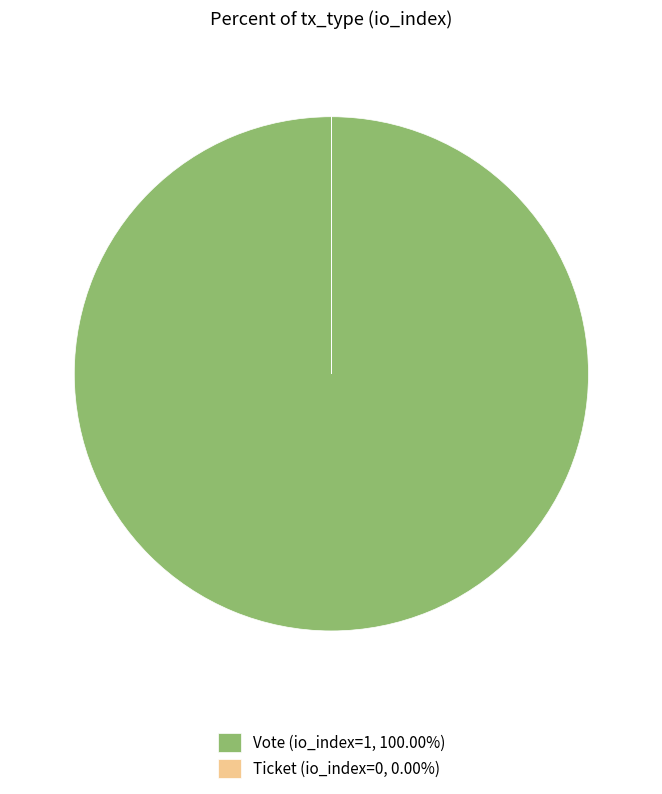

Does any single category account for the majority?

Yes